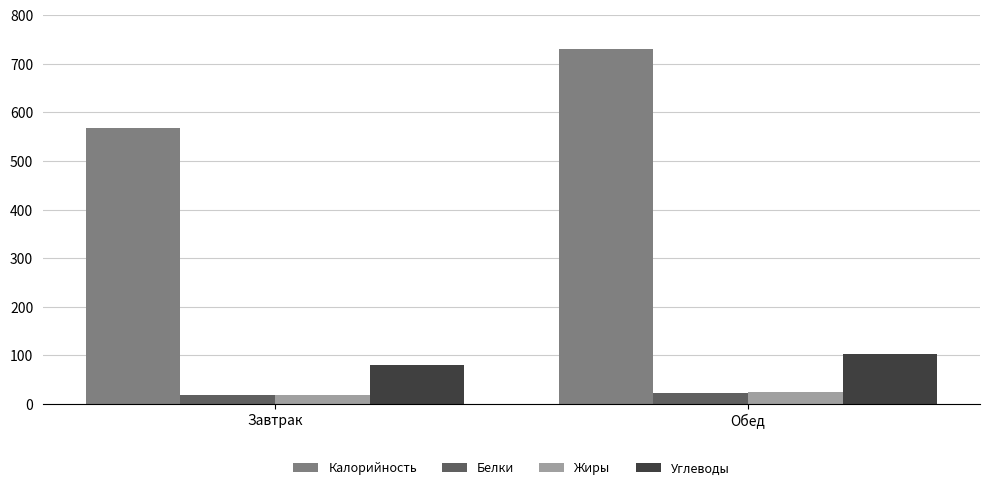

What is the label of the 2nd bar from the right?

Завтрак